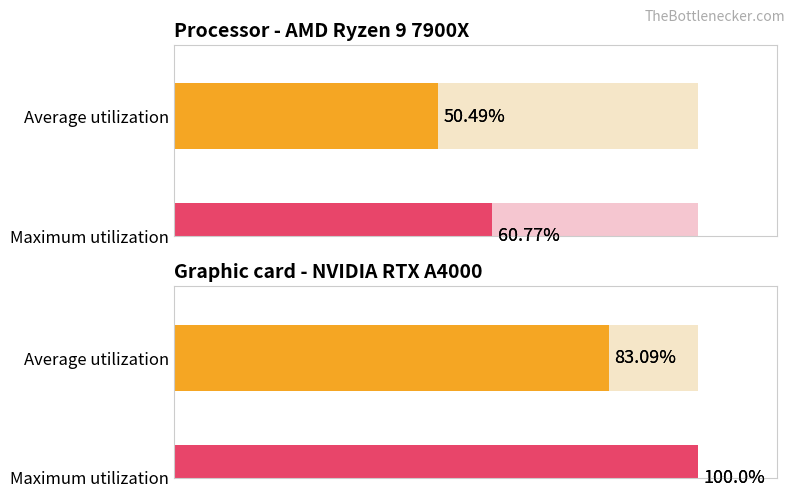

Does the chart contain stacked bars?

No